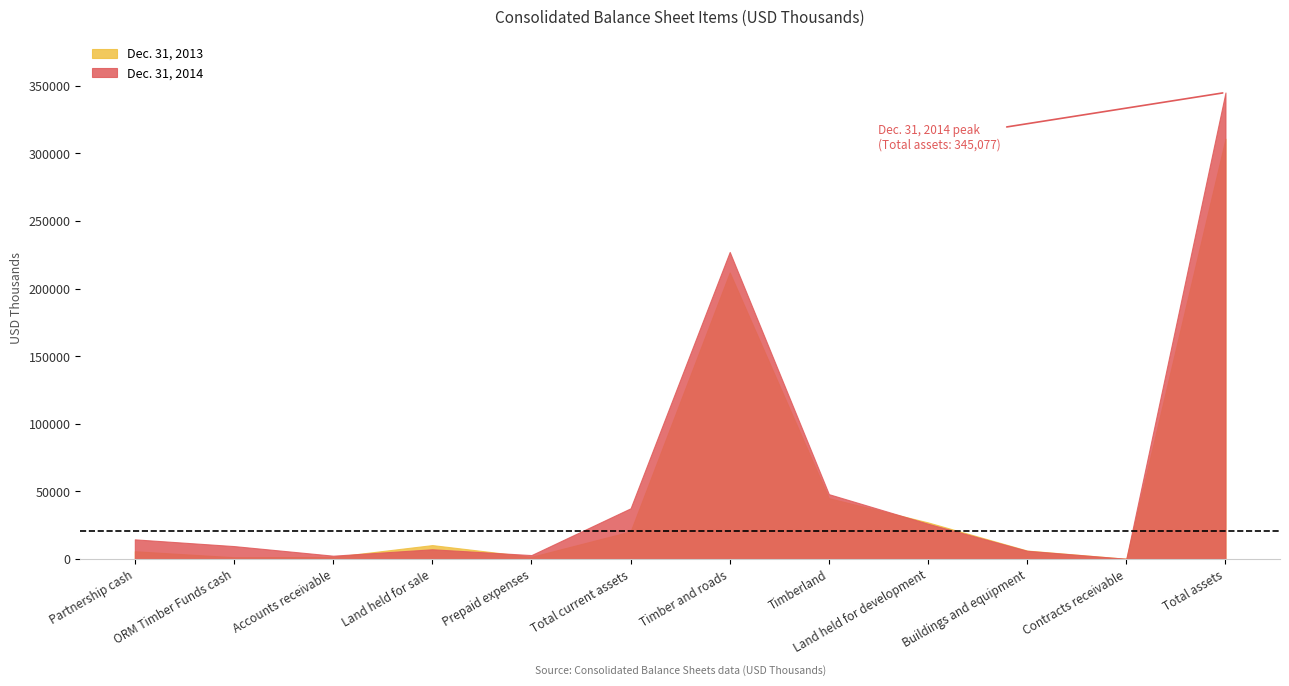

True or false: Dec. 31, 2014 and Dec. 31, 2013 intersect in this chart.

True